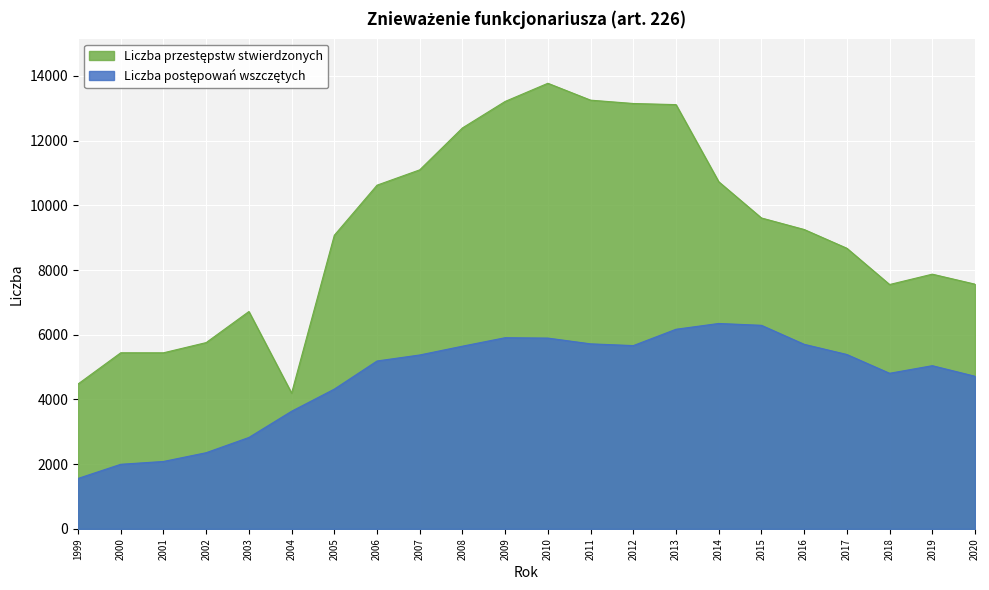

What is the greatest value displayed?

13774